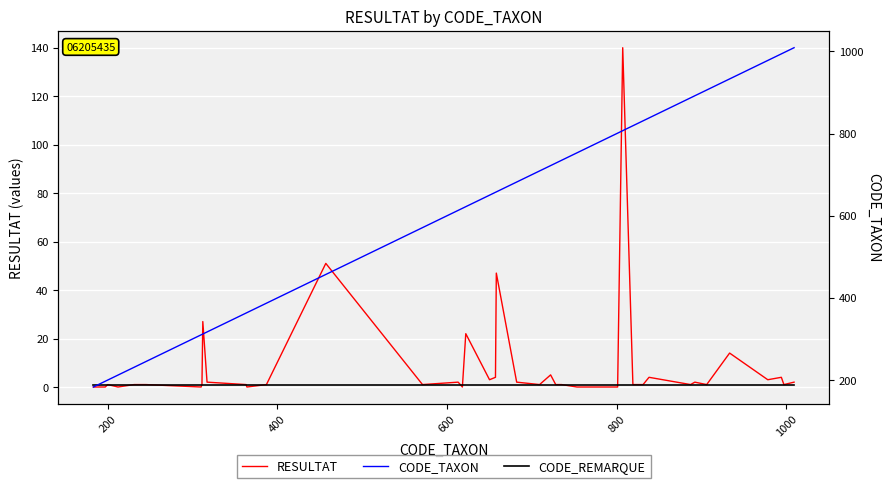

Which series ends up on top after the final intersection of RESULTAT and CODE_REMARQUE?

RESULTAT